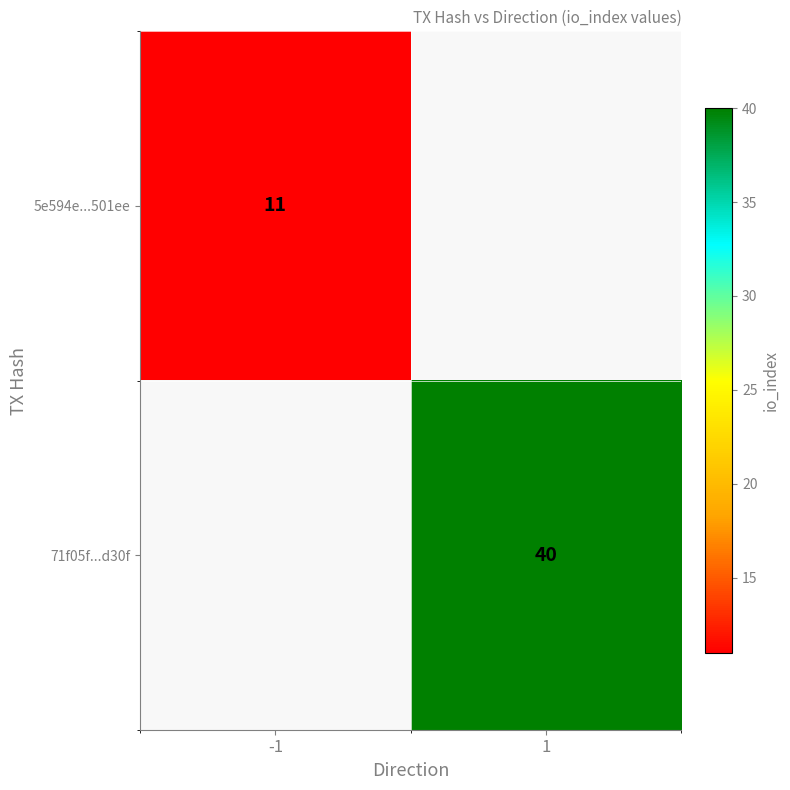

The value of 71f05f...d30f at 1 is 69. True or false?

False